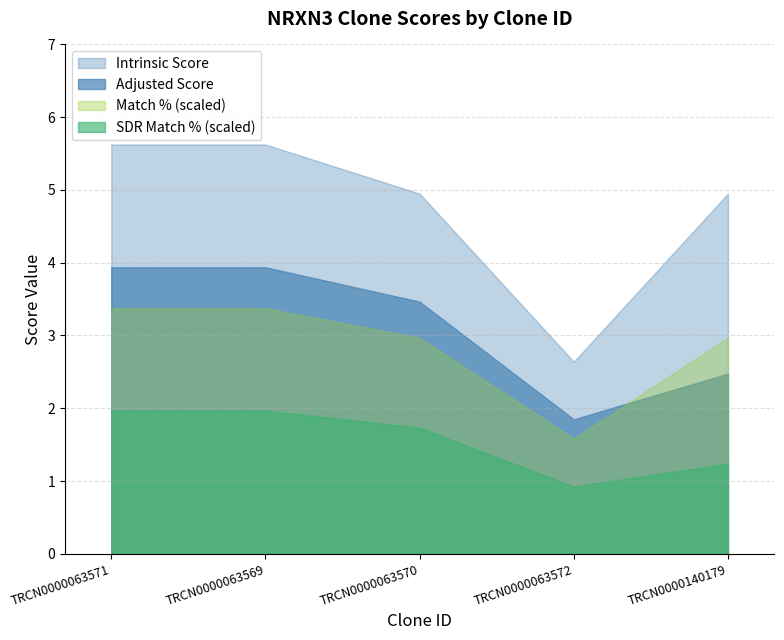

True or false: SDR Match % and Match % cross at least once.

False